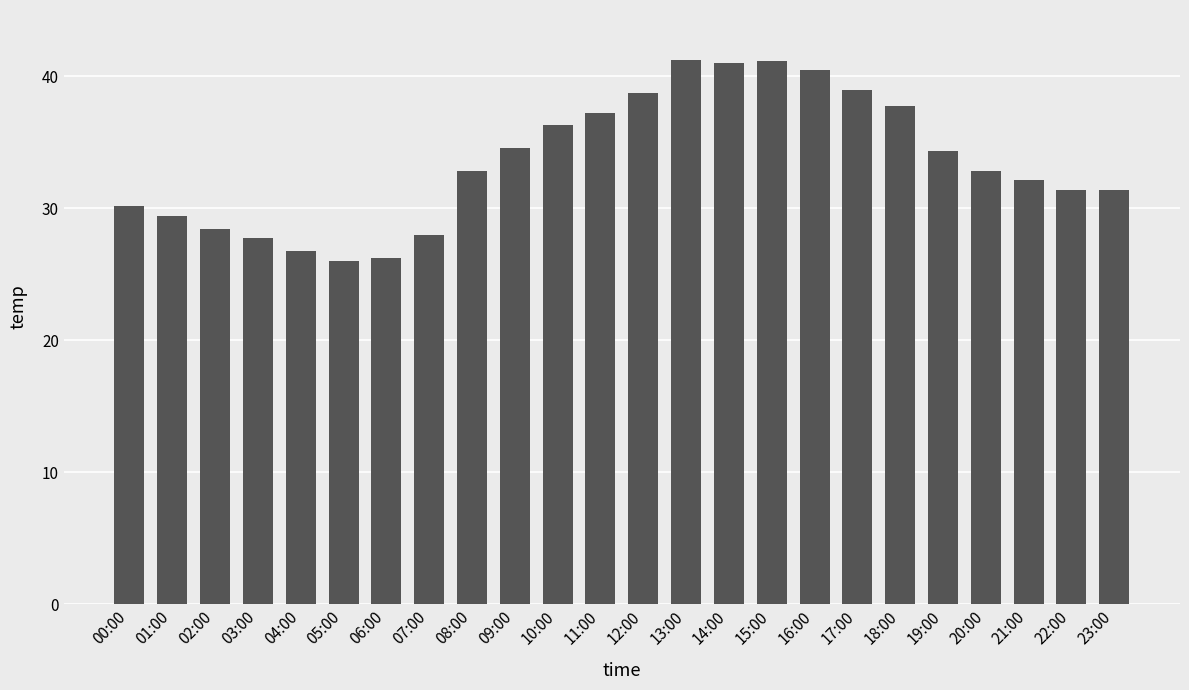

Is it true that the value at 17:00 is 39.0?

True